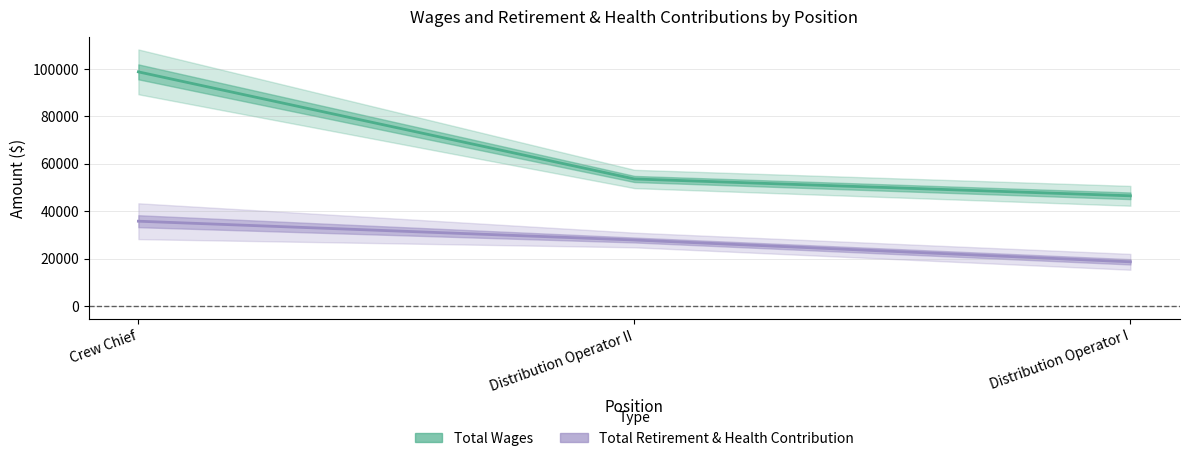

The Total Wages series shows 150539 at Crew Chief. True or false?

False